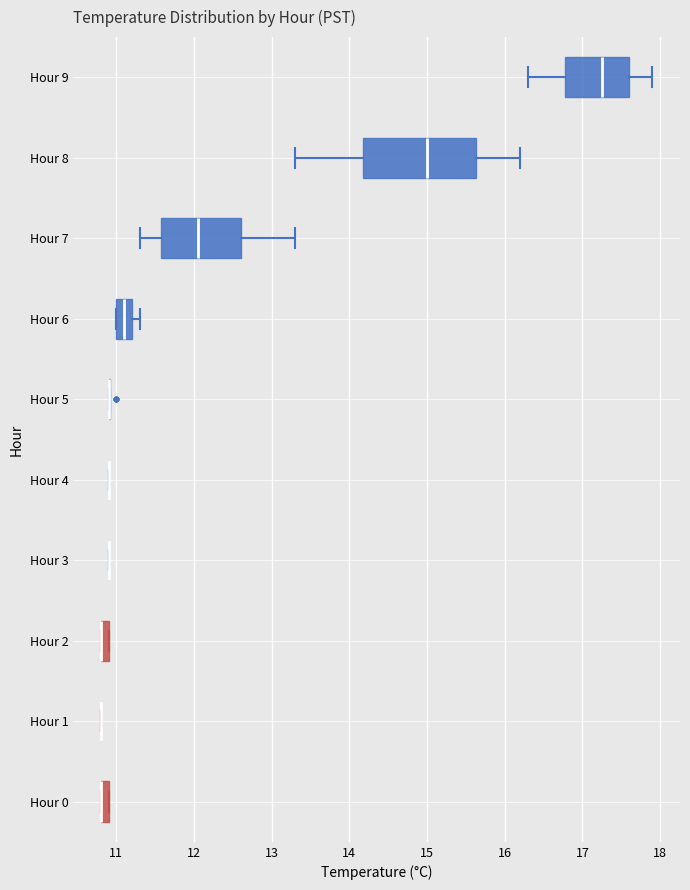

Where is the left edge of the box for Hour 8 on the x-axis? The values are not printed on the chart, so give them approximately, as read against the axis.

14.2